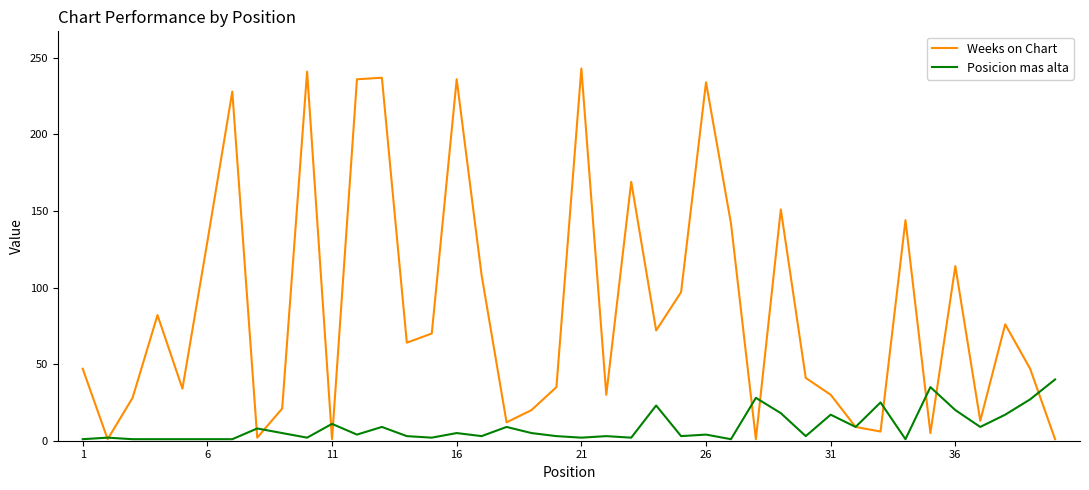

What is the minimum value for Weeks on Chart?

1